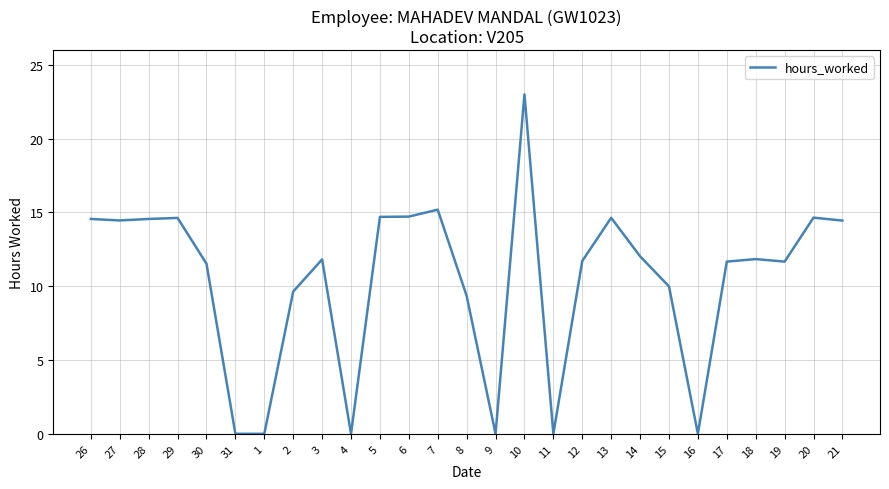

What is the difference between the values at 7 and 28?

0.6